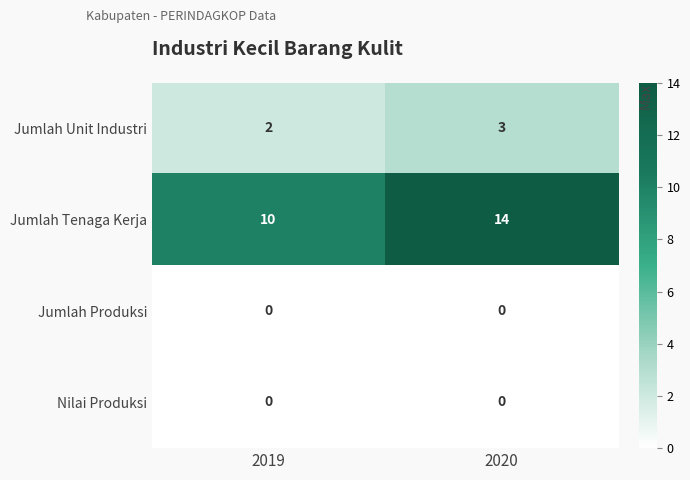

The value of Jumlah Tenaga Kerja at 2019 is 10. True or false?

True